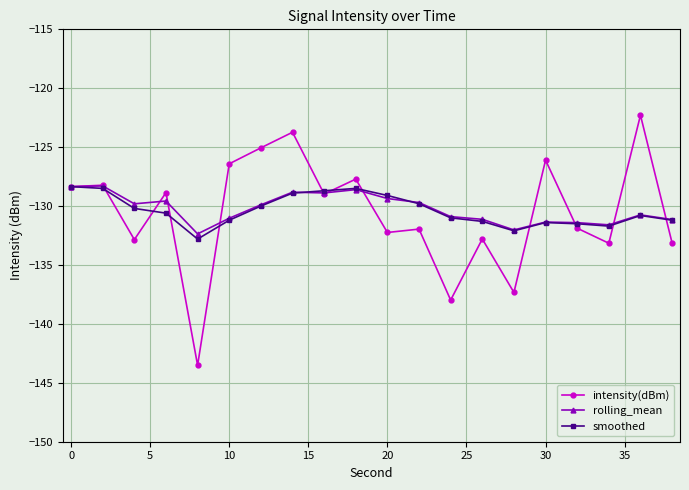

What is the value of the smoothed point at the 16th from the left?

-131.4